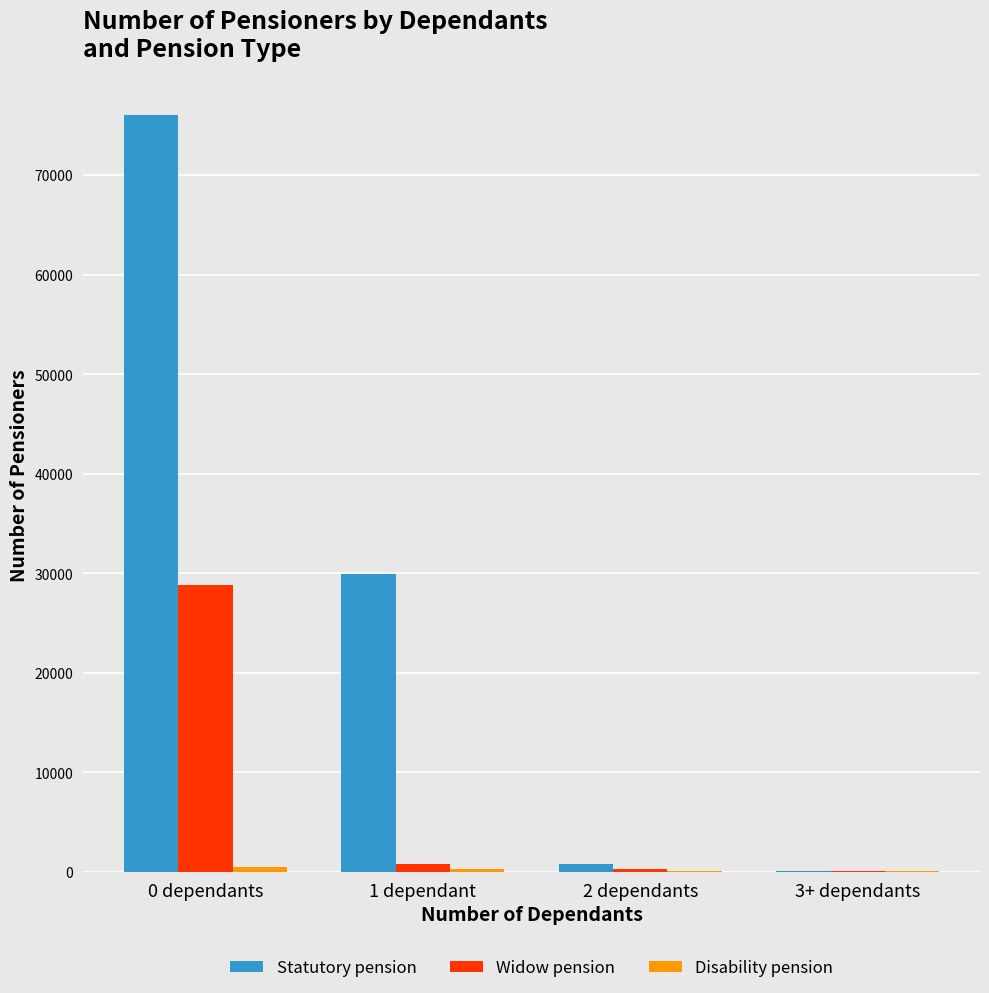

At which category is the sum across all series the highest?

0 dependants